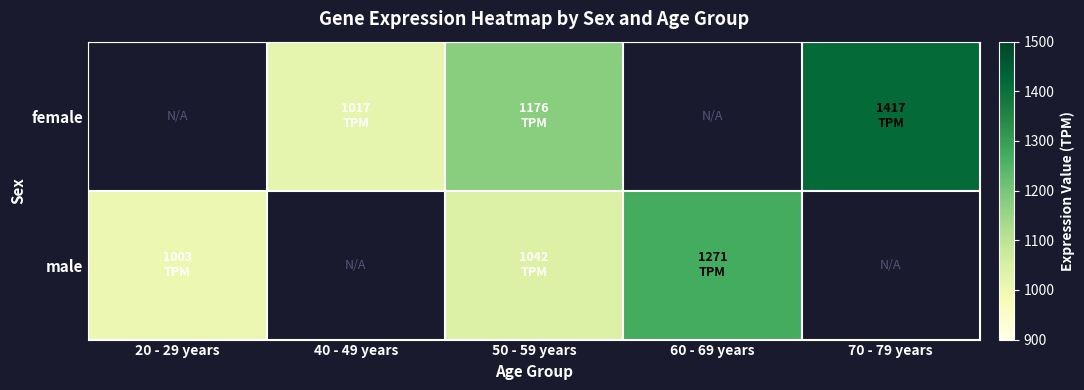

True or false: female has a value of 1417.0 at 70 - 79 years.

True